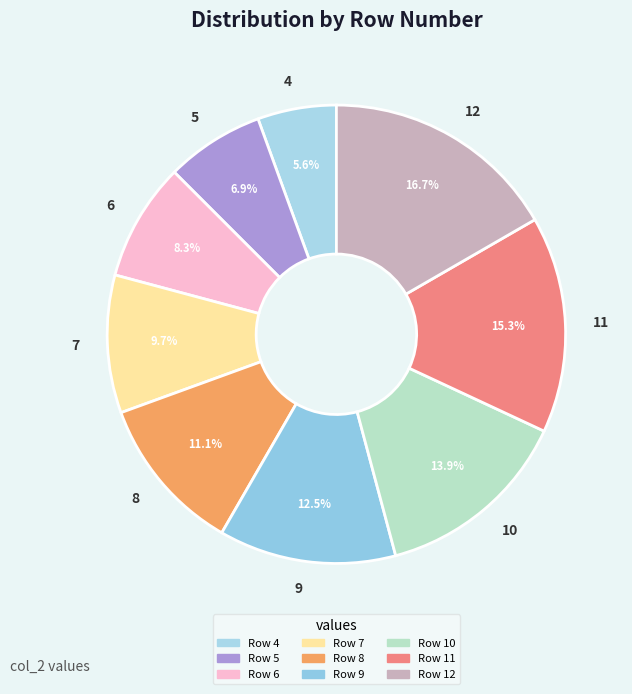

To the nearest percent, what is the difference between the largest and smallest slice percentages?

11%